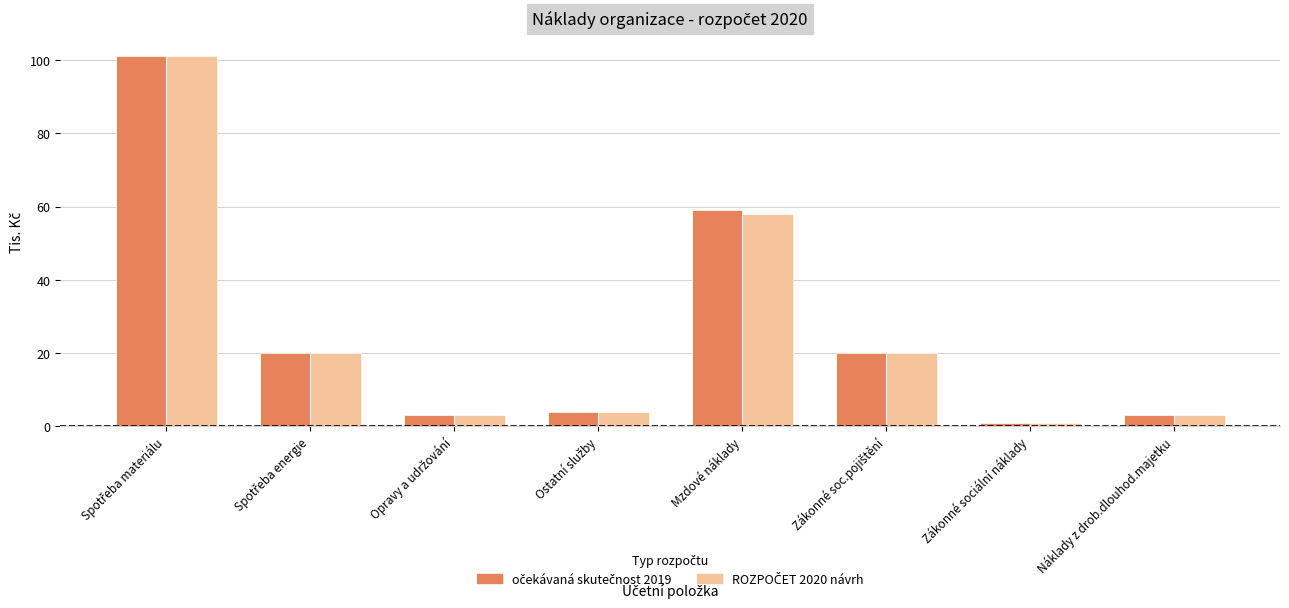

What is the greatest value displayed?

101